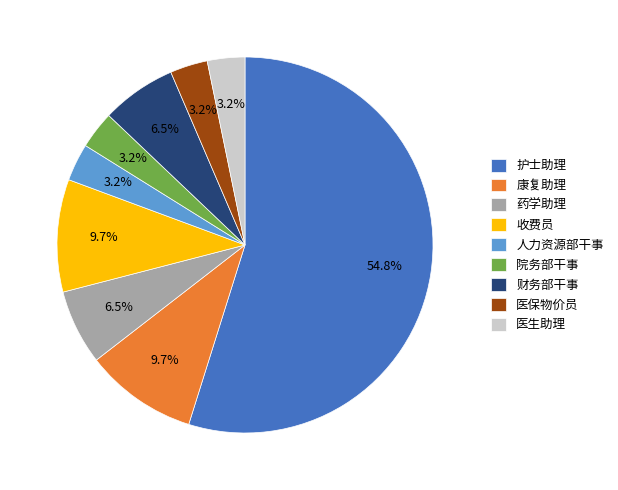

To the nearest percent, what percentage of the pie is 医生助理?

3%